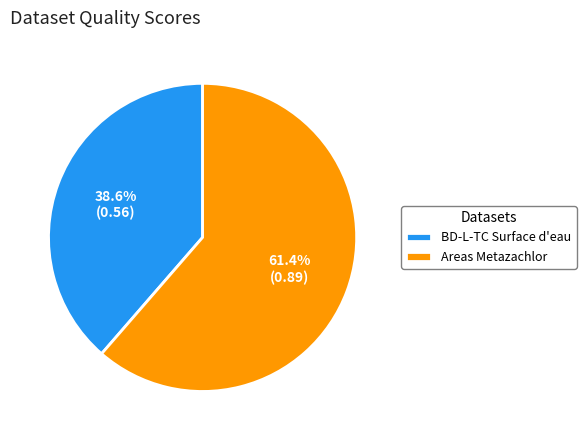

What percentage is the BD-L-TC Surface d'eau slice, to the nearest percent?

39%